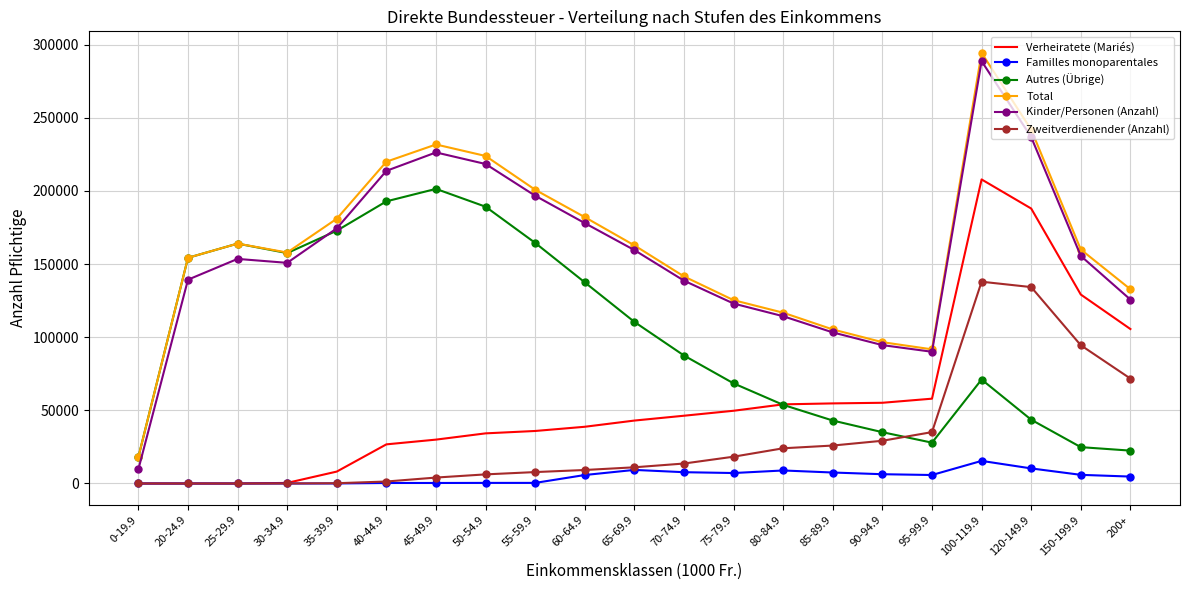

True or false: Total and Familles monoparentales cross at least once.

False